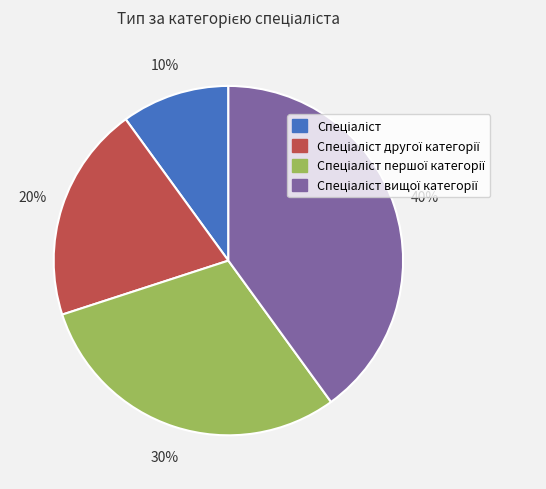

To the nearest percent, what is the average slice percentage?

25%